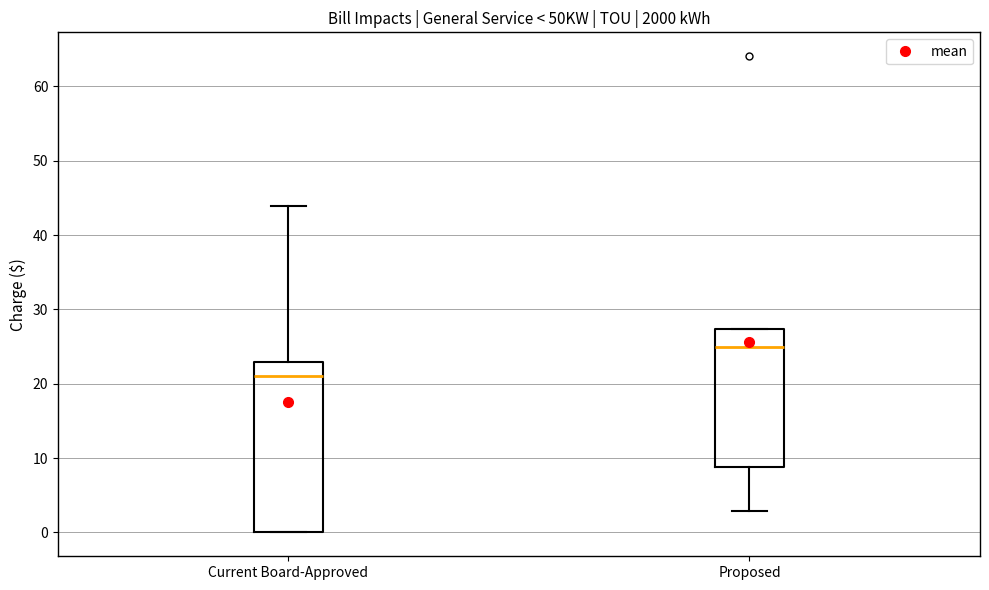

Which box's median line is the highest?

Proposed